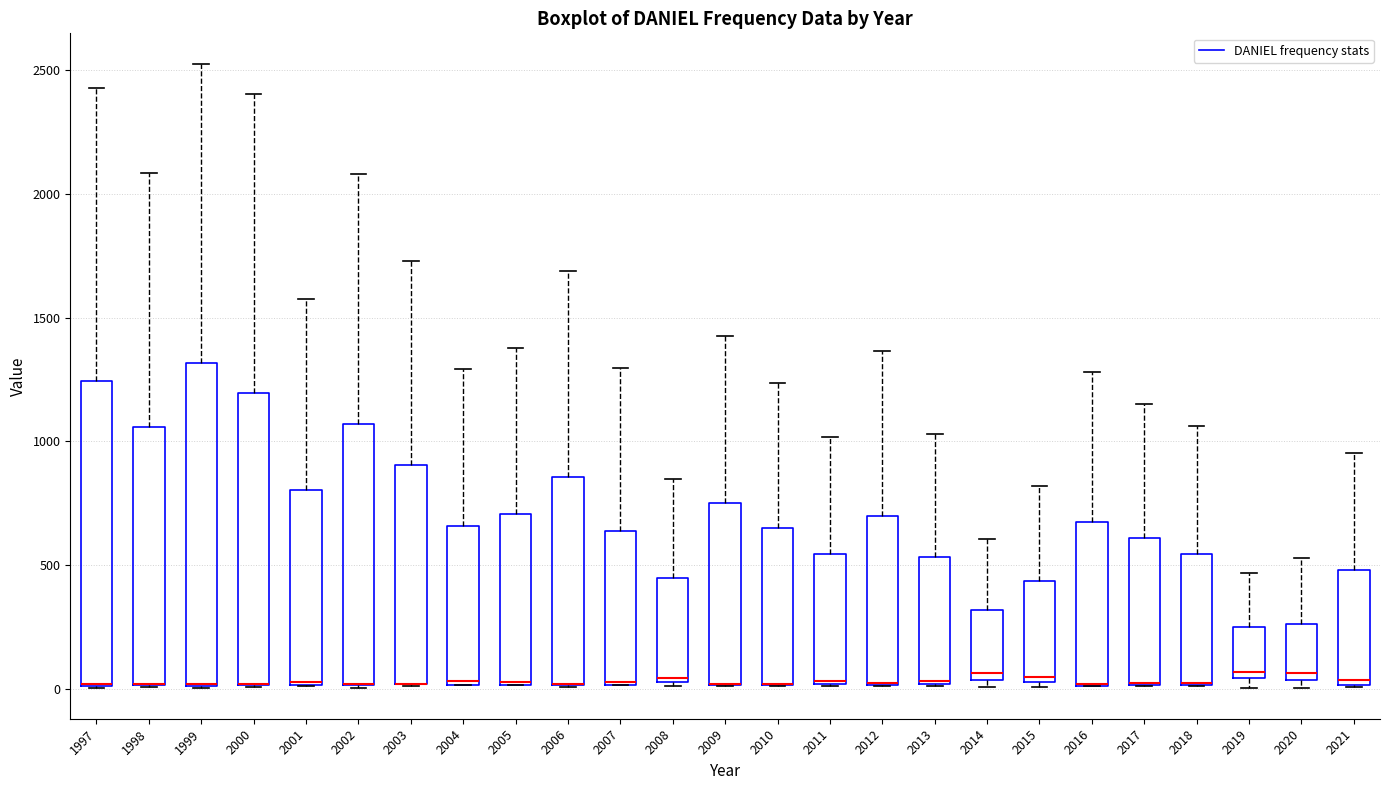

Reading left to right, transcribe this box plot: for each box, give where its median line is, the range the box spans, and where its two whiskers end, as read against the y-axis. The values are not printed on the chart, so give them approximately, as read against the axis.

1997: median 0 (drawn on the box's lower edge), box 0 to 1250, whiskers 0 to 2450
1998: median 0 (drawn on the box's lower edge), box 0 to 1050, whiskers 0 to 2100
1999: median 0 (drawn on the box's lower edge), box 0 to 1300, whiskers 0 to 2500
2000: median 0 (drawn on the box's lower edge), box 0 to 1200, whiskers 0 to 2400
2001: median 50, box 0 to 800, whiskers 0 to 1550
2002: median 0 (drawn on the box's lower edge), box 0 to 1050, whiskers 0 to 2100
2003: median 0 (drawn on the box's lower edge), box 0 to 900, whiskers 0 to 1750
2004: median 50, box 0 to 650, whiskers 0 to 1300
2005: median 50 (drawn on the box's lower edge), box 0 to 700, whiskers 0 to 1400
2006: median 0 (drawn on the box's lower edge), box 0 to 850, whiskers 0 to 1700
2007: median 50 (drawn on the box's lower edge), box 0 to 650, whiskers 0 to 1300
2008: median 50 (just above the box's lower edge), box 50 to 450, whiskers 0 to 850
2009: median 0 (drawn on the box's lower edge), box 0 to 750, whiskers 0 to 1450
2010: median 0 (drawn on the box's lower edge), box 0 to 650, whiskers 0 to 1250
2011: median 50 (drawn on the box's lower edge), box 0 to 550, whiskers 0 to 1000
2012: median 0 (drawn on the box's lower edge), box 0 to 700, whiskers 0 to 1350
2013: median 50, box 0 to 550, whiskers 0 to 1050
2014: median 50 (just above the box's lower edge), box 50 to 300, whiskers 0 to 600
2015: median 50 (just above the box's lower edge), box 50 to 450, whiskers 0 to 800
2016: median 0 (drawn on the box's lower edge), box 0 to 650, whiskers 0 to 1300
2017: median 0 (drawn on the box's lower edge), box 0 to 600, whiskers 0 to 1150
2018: median 0 (drawn on the box's lower edge), box 0 to 550, whiskers 0 to 1050
2019: median 50 (just above the box's lower edge), box 50 to 250, whiskers 0 to 450
2020: median 50 (just above the box's lower edge), box 50 to 250, whiskers 0 to 550
2021: median 50, box 0 to 500, whiskers 0 to 950